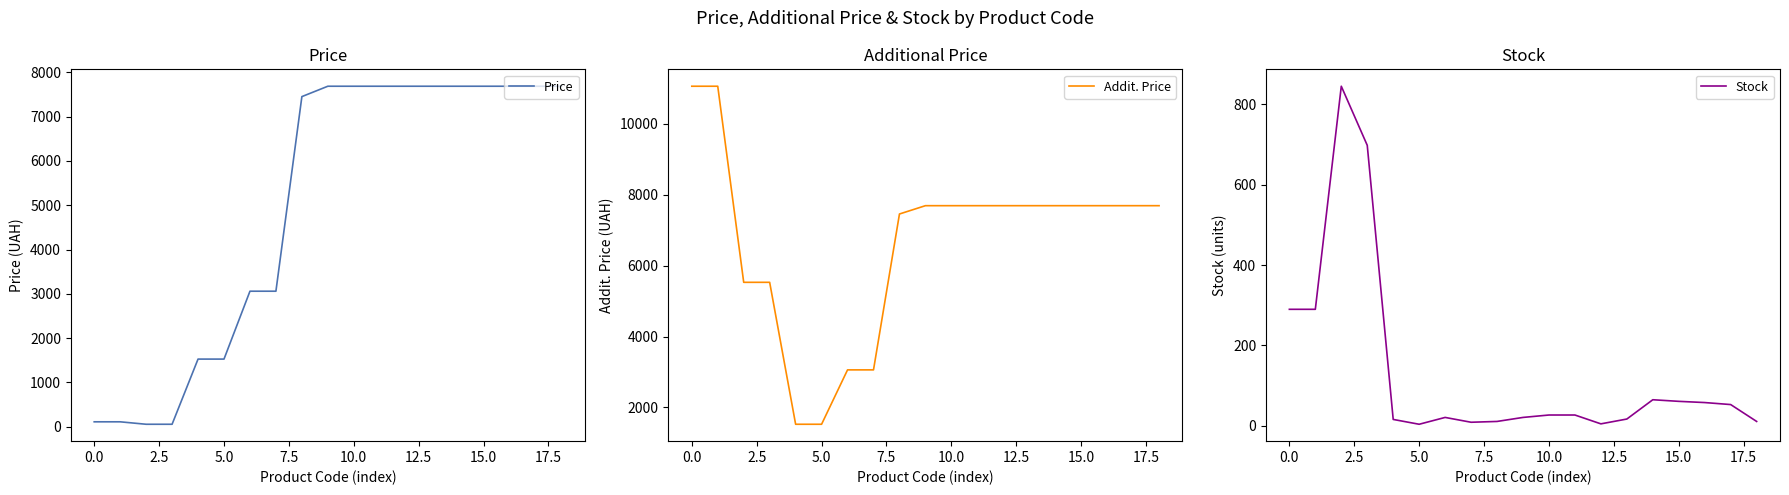

What is the greatest value displayed?

11055.0